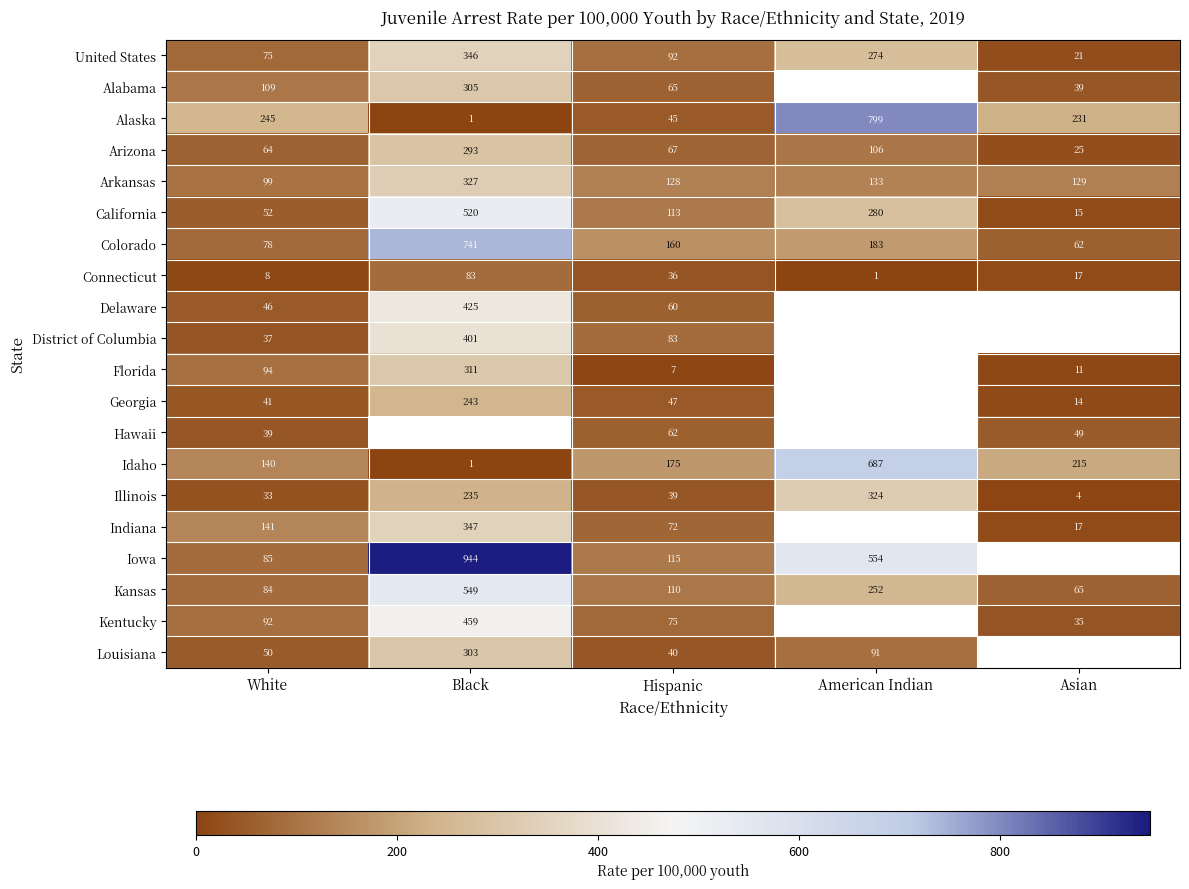

What is the approximate value of Arizona at Hispanic, to the nearest 5?

65